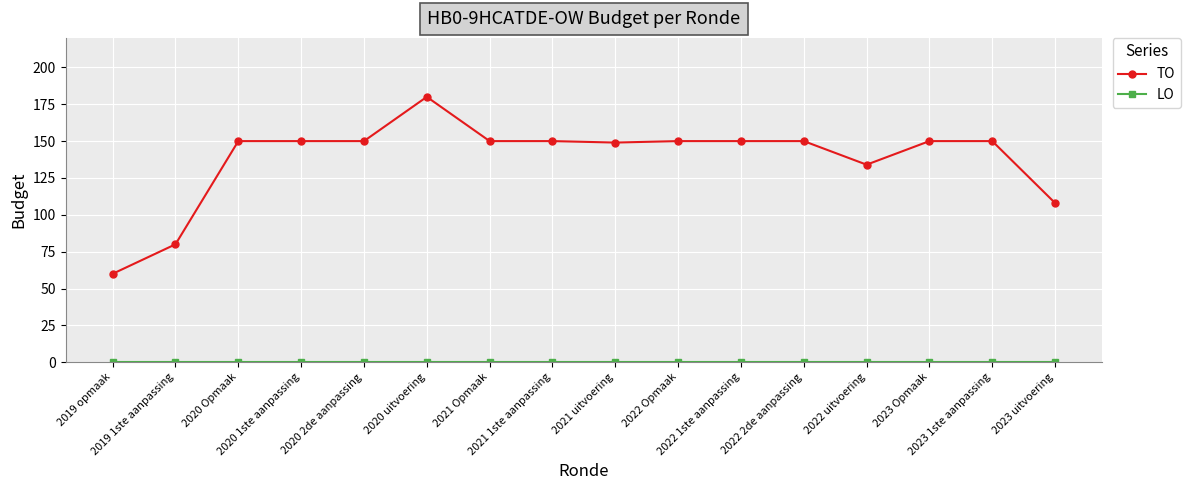

Which series has the largest total across all categories?

TO